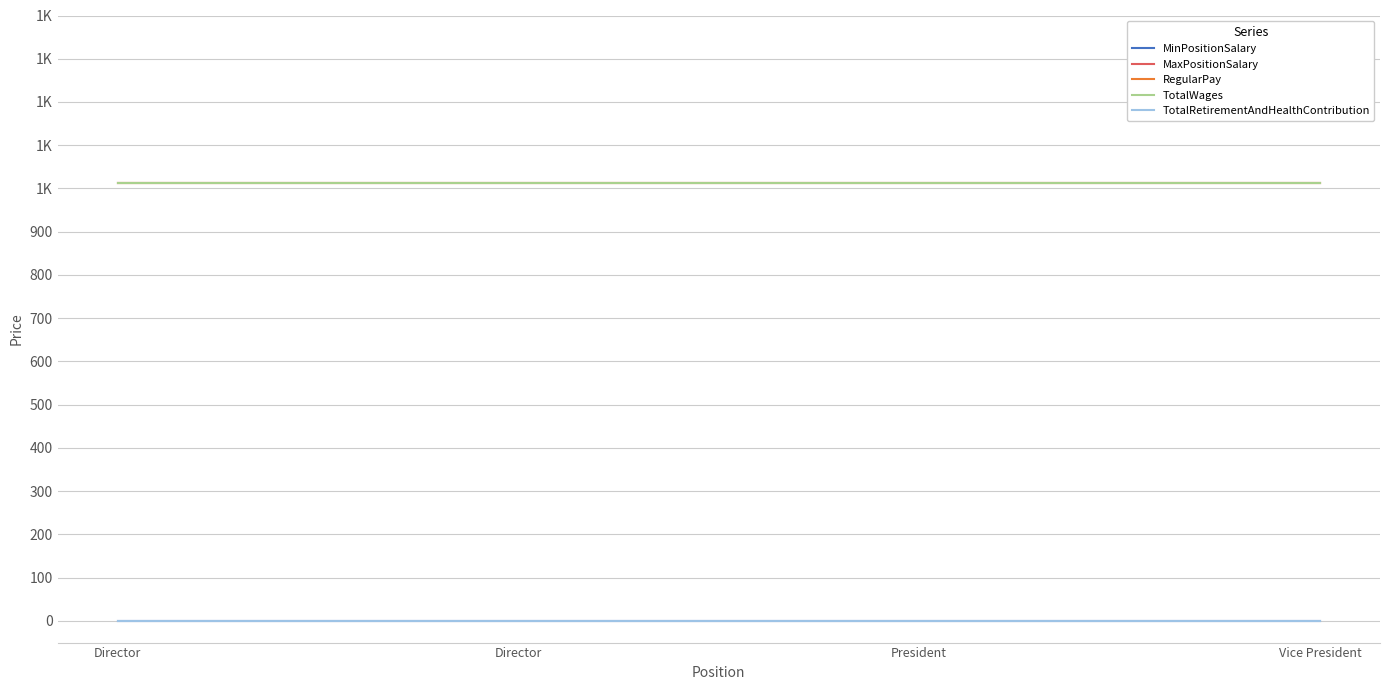

Is this an area chart (filled region under the line)?

No